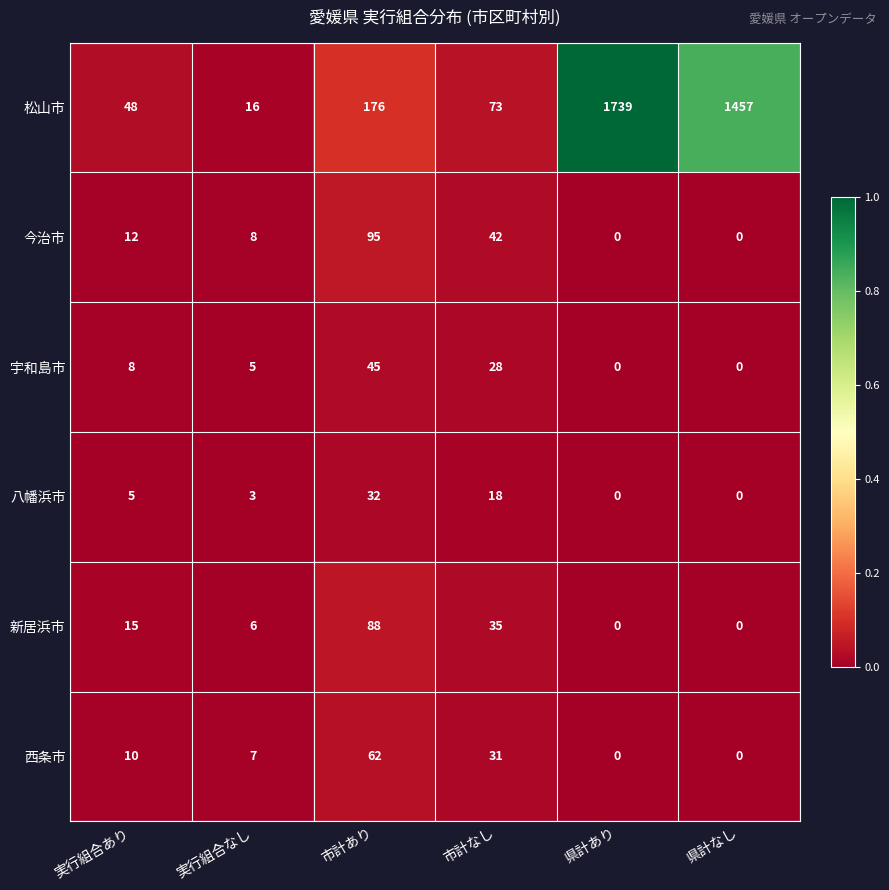

What is the total value across all series at 市計なし?

227